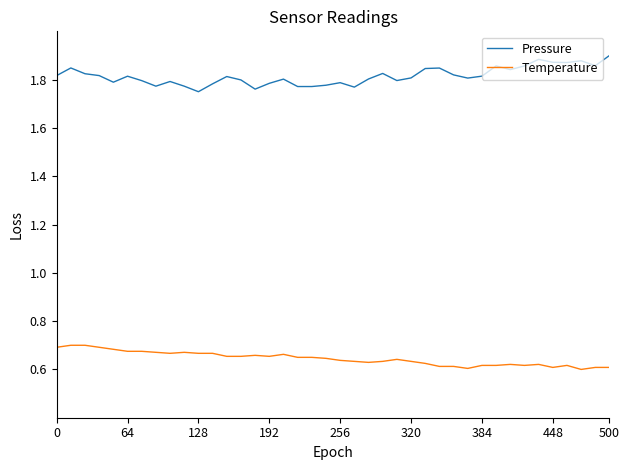

Rank the series by their average value, from highest to lowest.

Pressure, Temperature